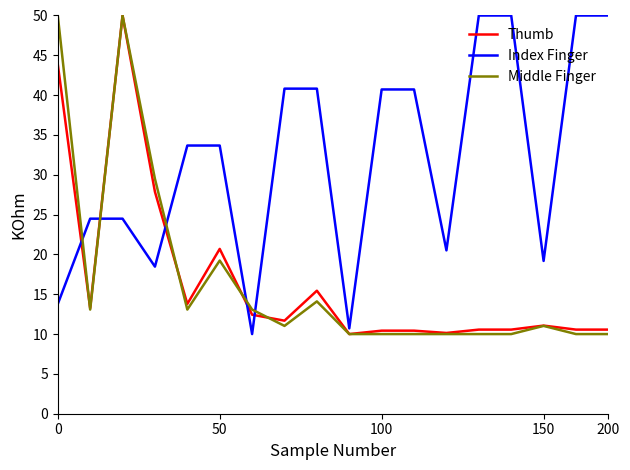

What is the greatest value displayed?

50.0